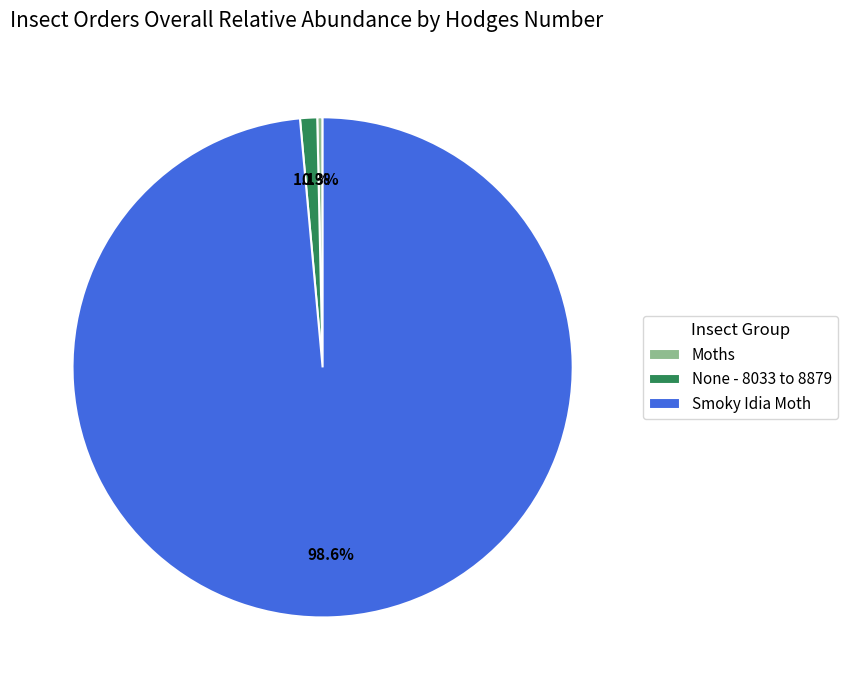

To the nearest percent, what is the average slice percentage?

33%